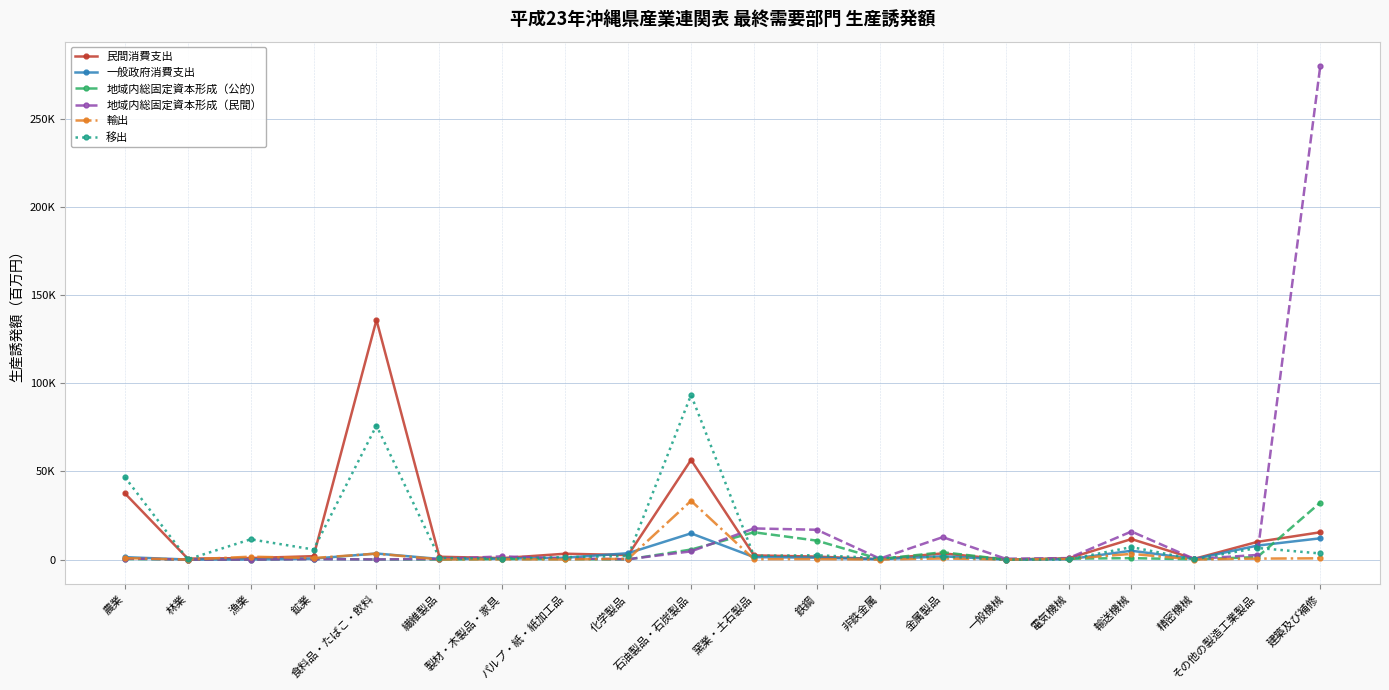

True or false: 民間消費支出 and 地域内総固定資本形成（民間） cross at least once.

True